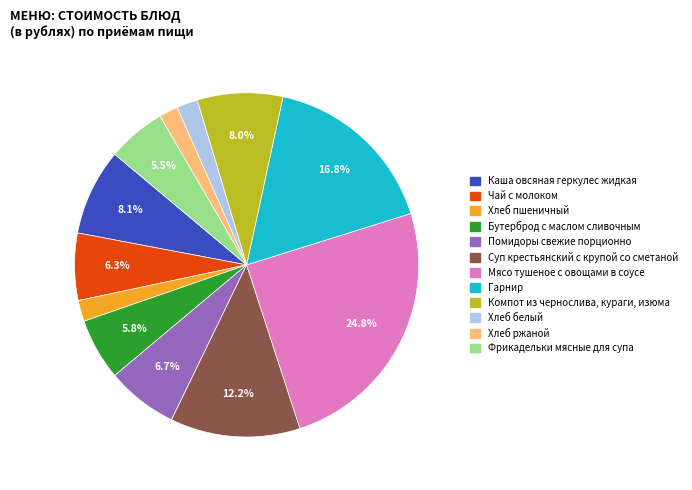

True or false: Компот из чернослива, кураги, изюма accounts for 8% of the total.

True